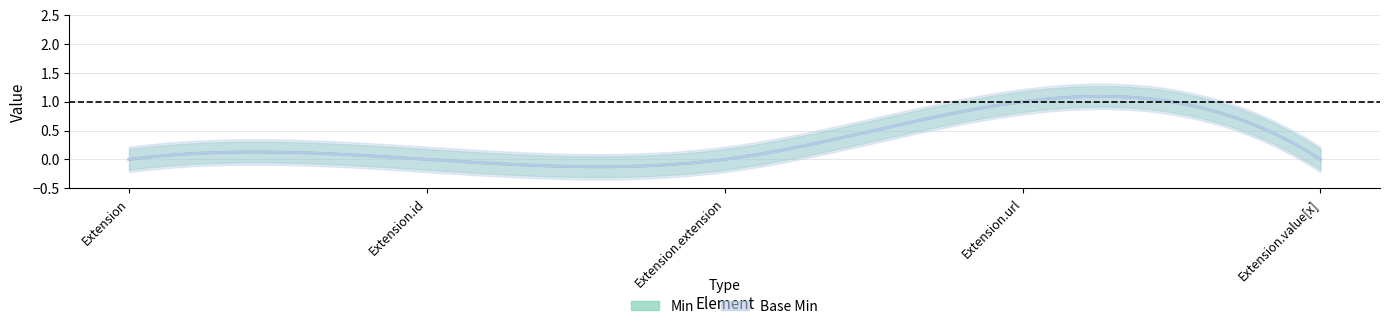

Which label corresponds to the largest value in the chart?

Extension.url